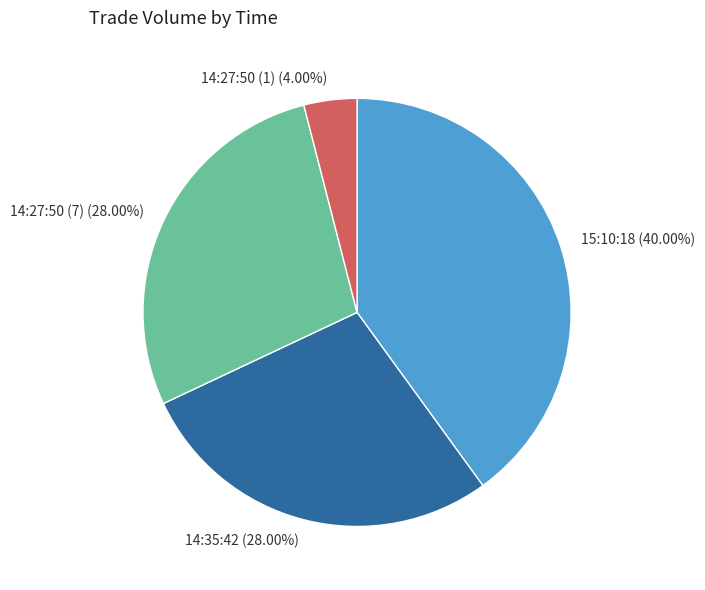

Is there a majority slice in this chart?

No